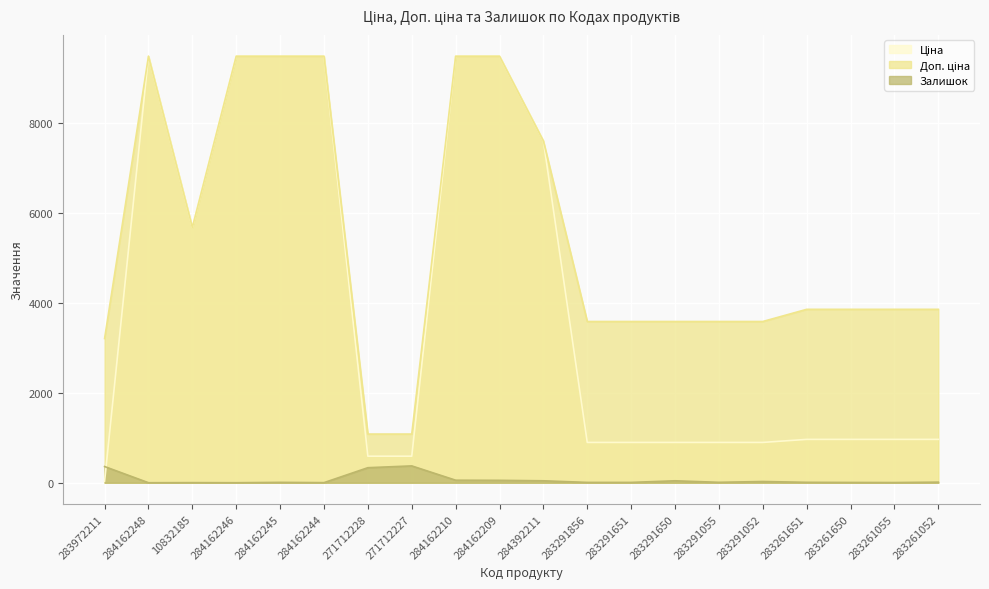

What is the value of the Залишок point at the 3rd from the left?

2.0